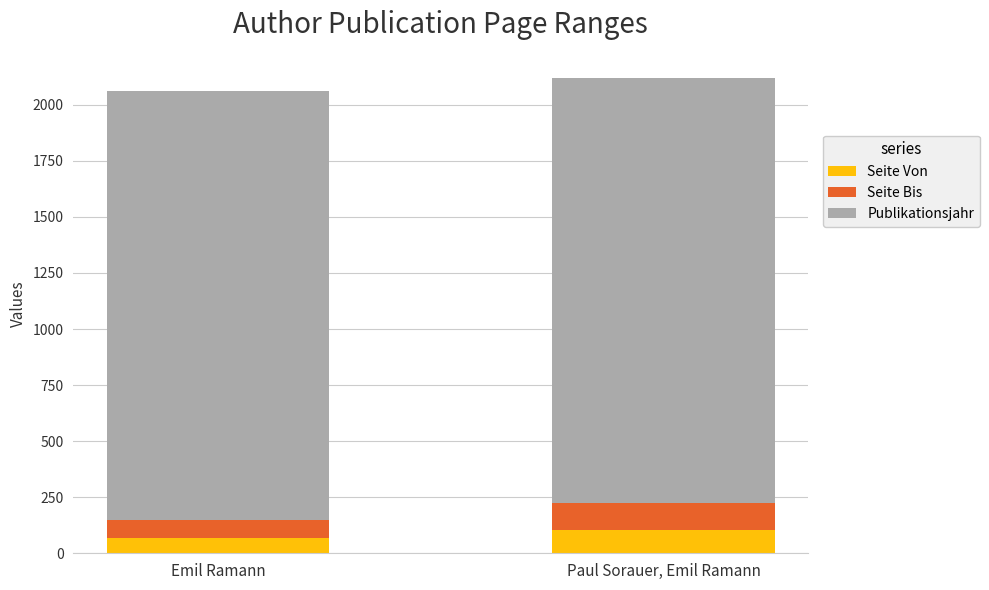

What is the approximate value of Seite Von at Paul Sorauer, Emil Ramann?

106